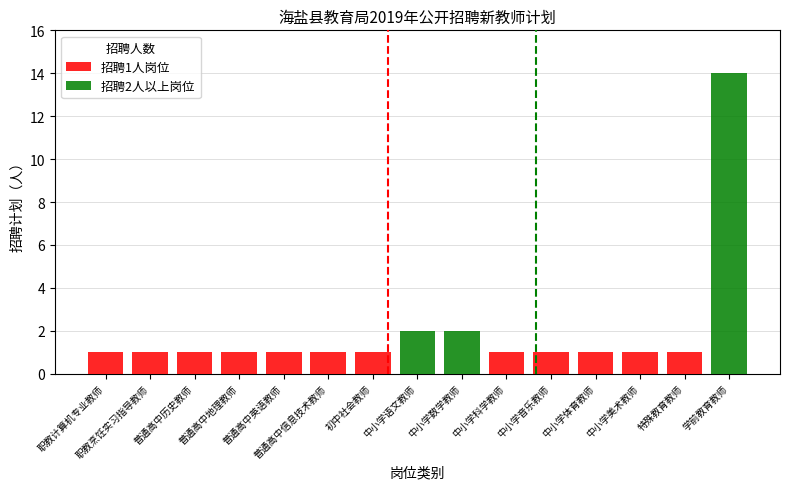

The 招聘1人岗位 series shows 1 at 特殊教育教师. True or false?

False